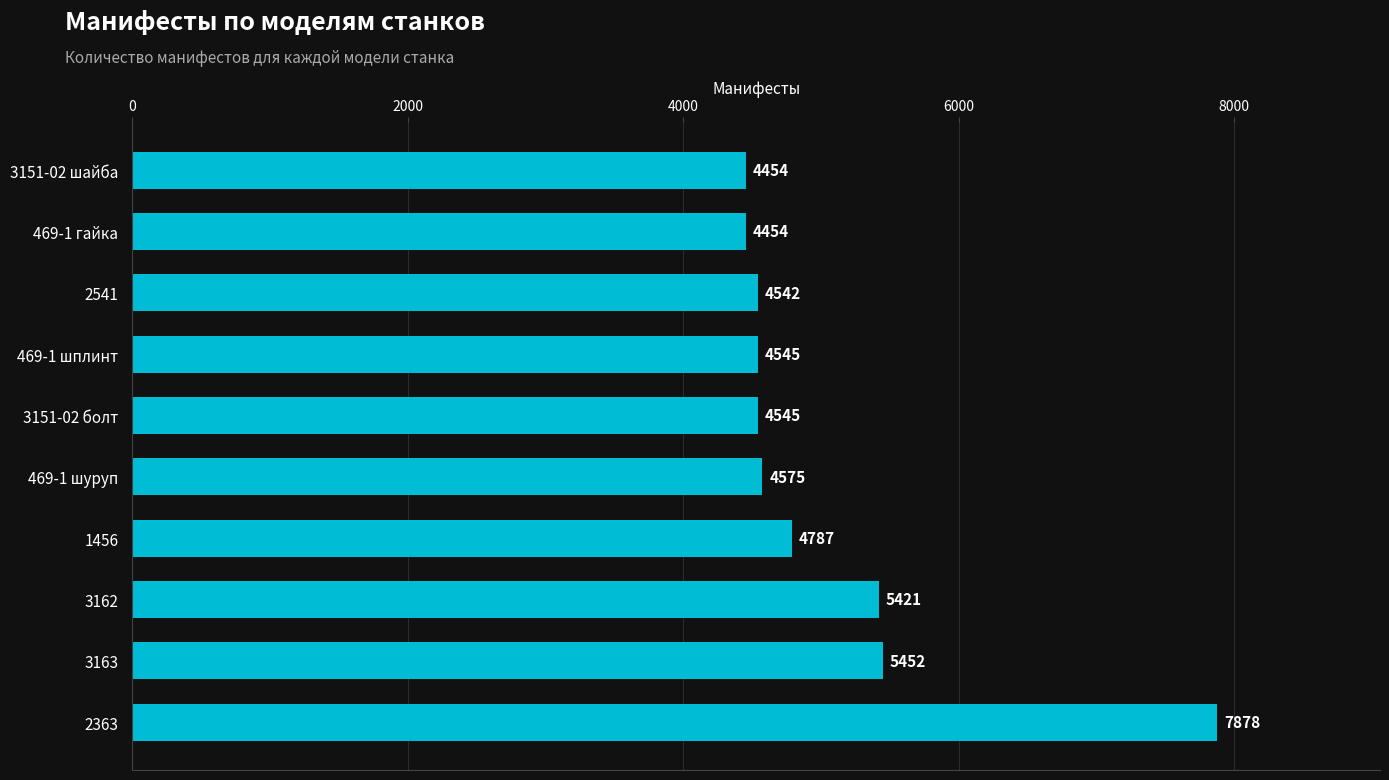

What is the maximum value shown in the chart?

7878